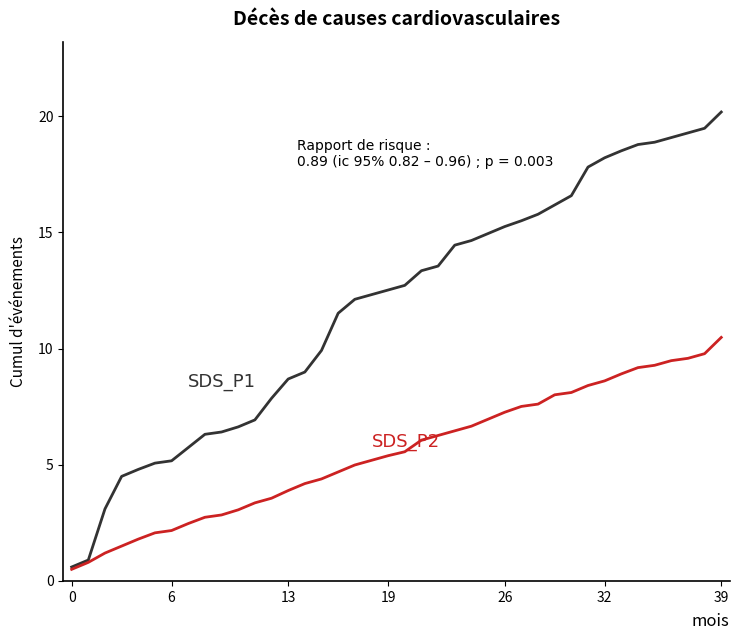

What is the smallest value displayed?

0.5